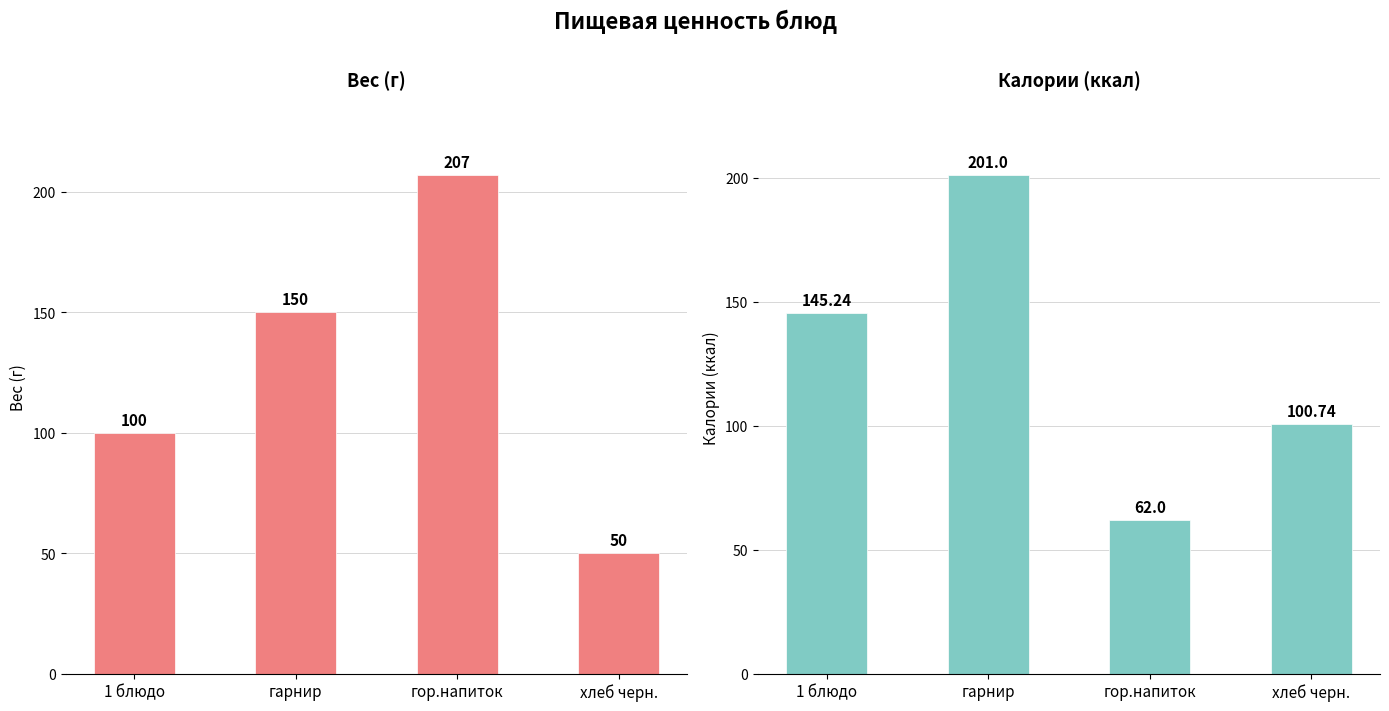

Where does the Вес (г) series first go above 150?

гор.напиток